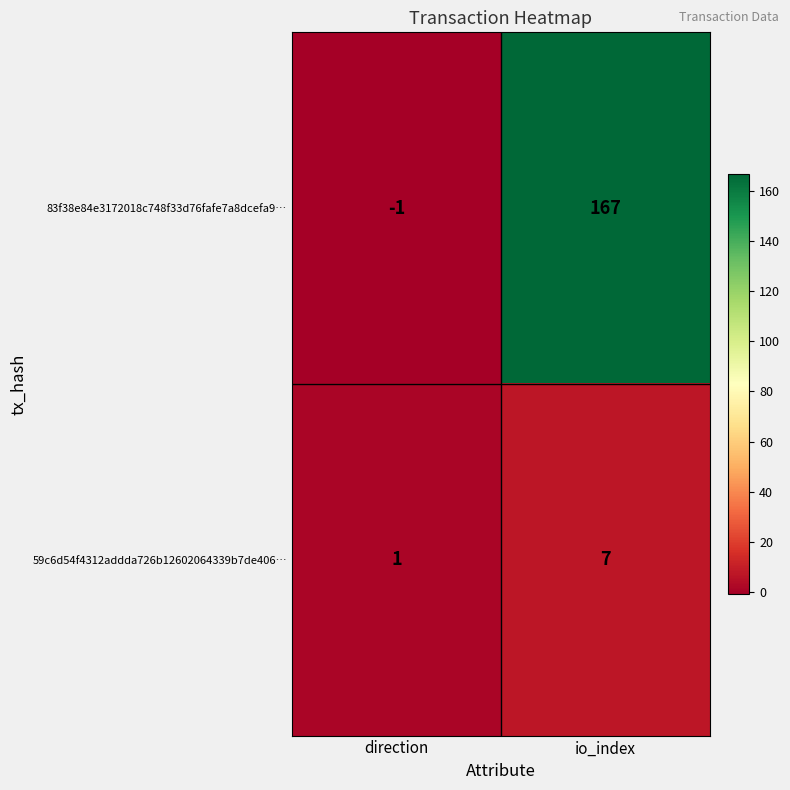

List the series in order of their overall mean, lowest first.

59c6d54f4312addda726b12602064339b7de406…, 83f38e84e3172018c748f33d76fafe7a8dcefa9…